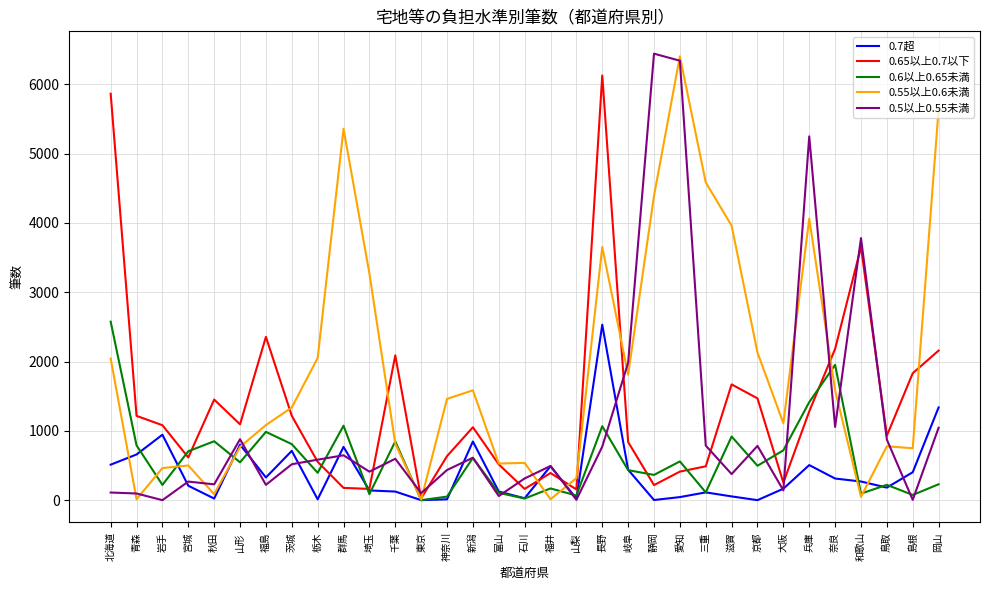

Is the value of 0.65以上0.7以下 at 和歌山 greater than the value of 0.6以上0.65未満 at 宮城?

Yes